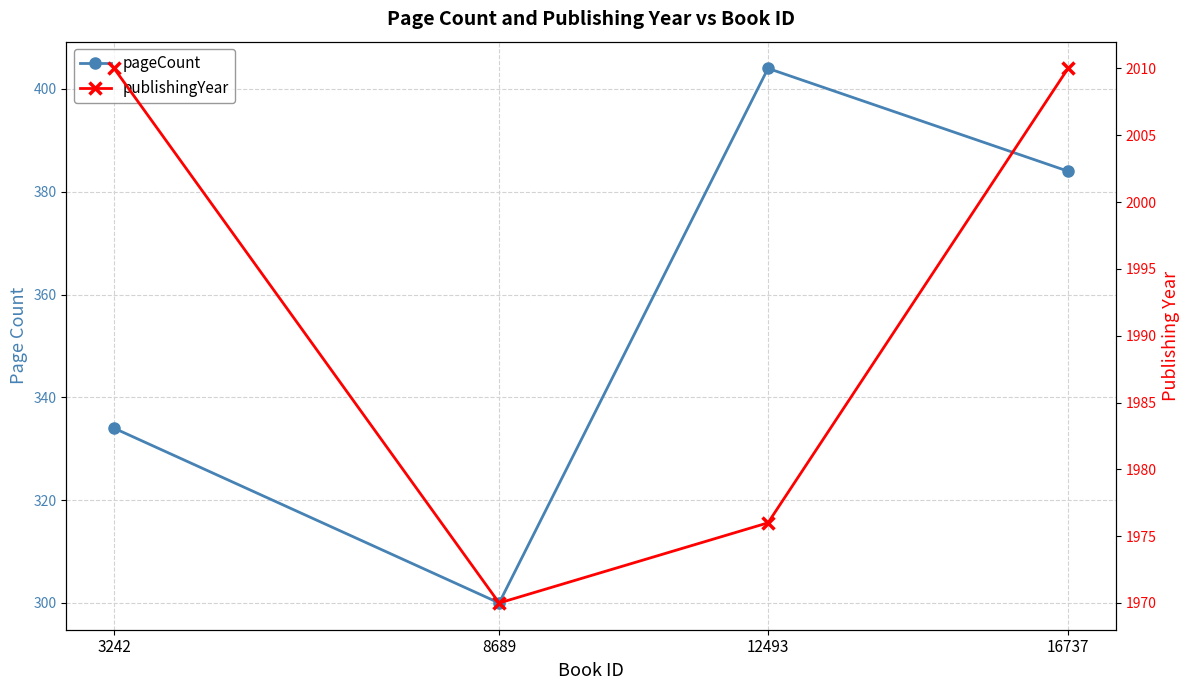

Rank the categories by publishingYear value from highest to lowest.

16737, 3242, 12493, 8689